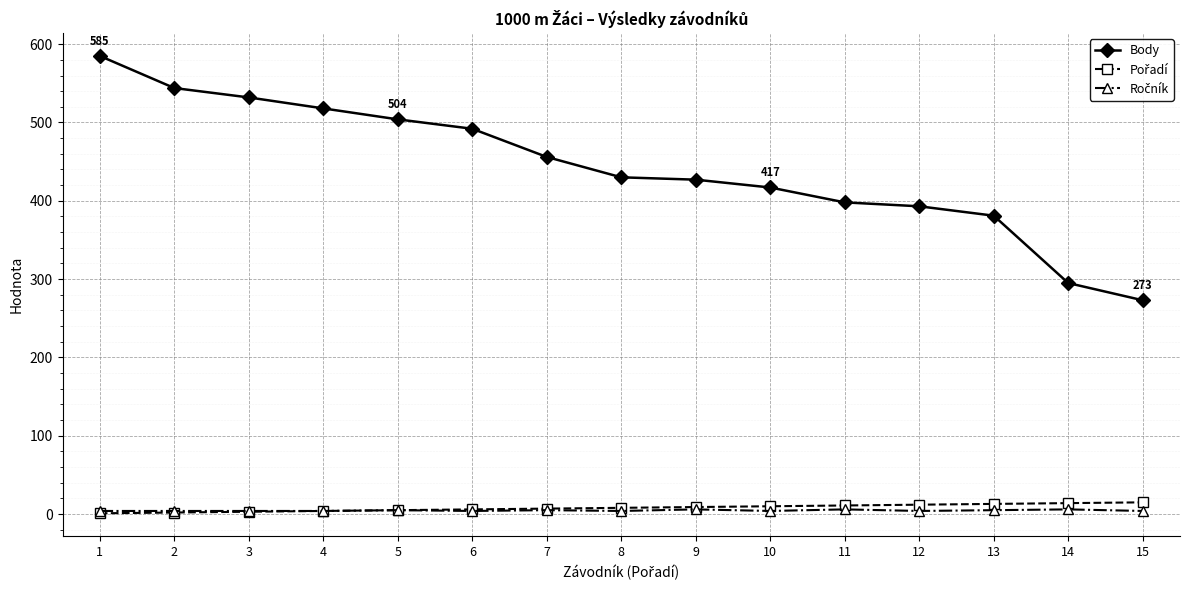

Which category has the highest value in the Body series?

1